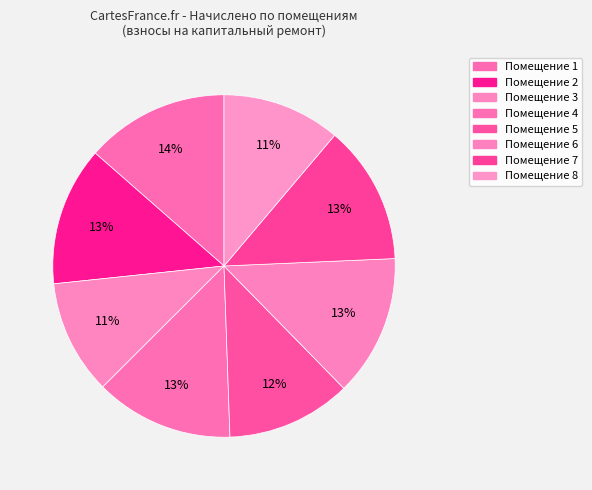

Count the number of slices in the pie.

8